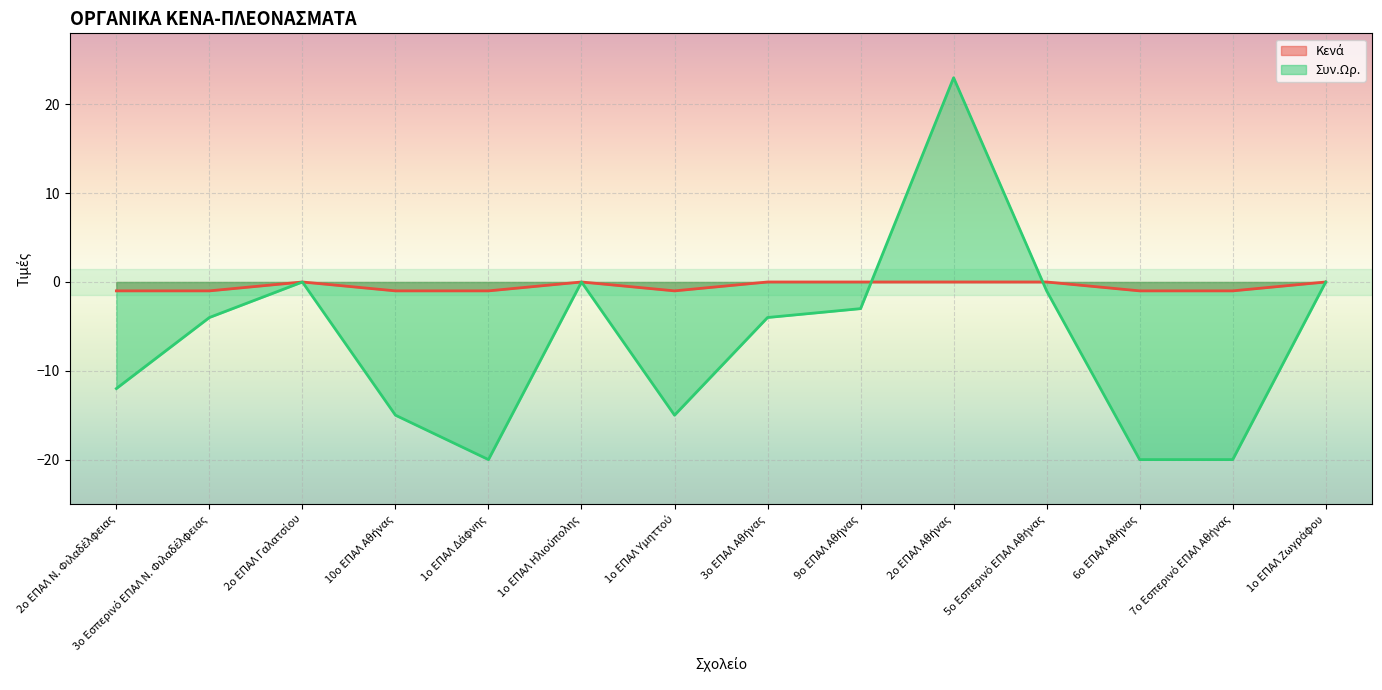

List the series in order of their overall mean, lowest first.

Συν.Ωρ., Κενά